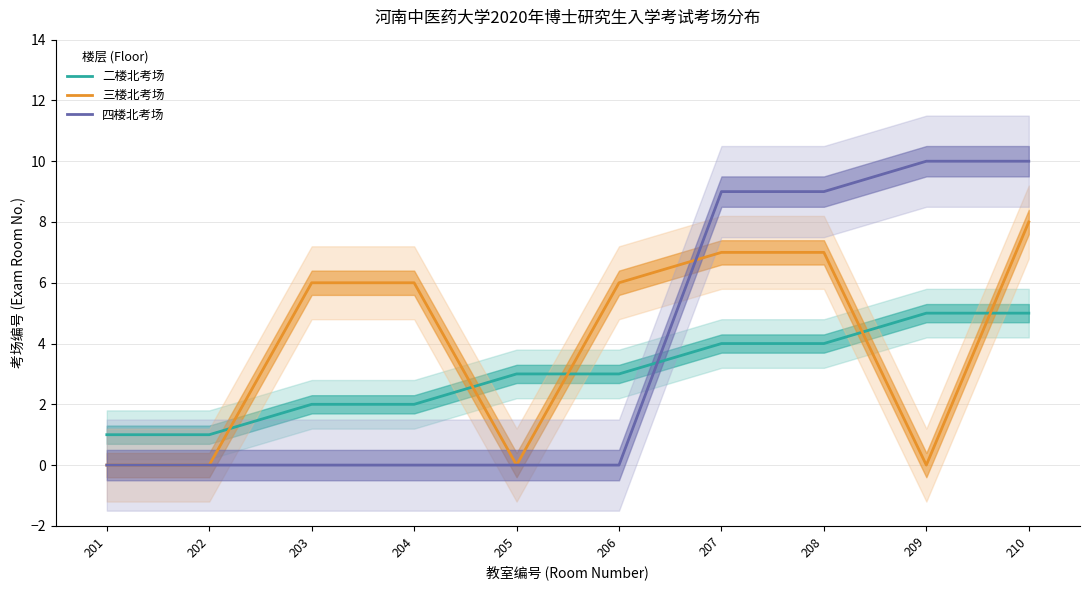

Between which two adjacent categories do 三楼北考场 and 二楼北考场 first intersect?

202 and 203